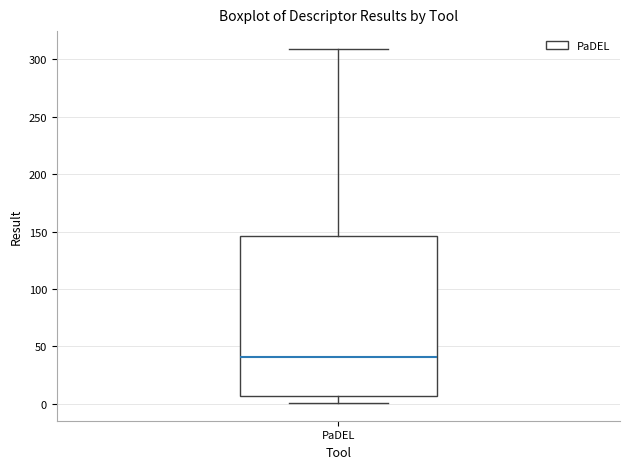

Where does the upper whisker of the box for PaDEL end on the y-axis? The values are not printed on the chart, so give them approximately, as read against the axis.

310